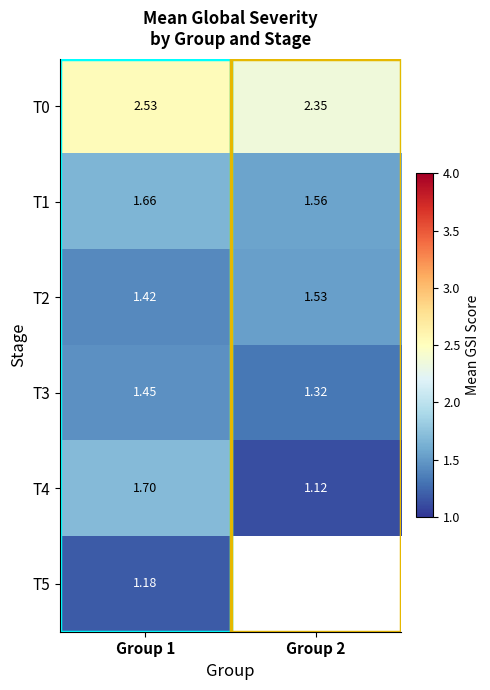

List the series in order of their peak value, highest first.

T0, T4, T1, T2, T3, T5